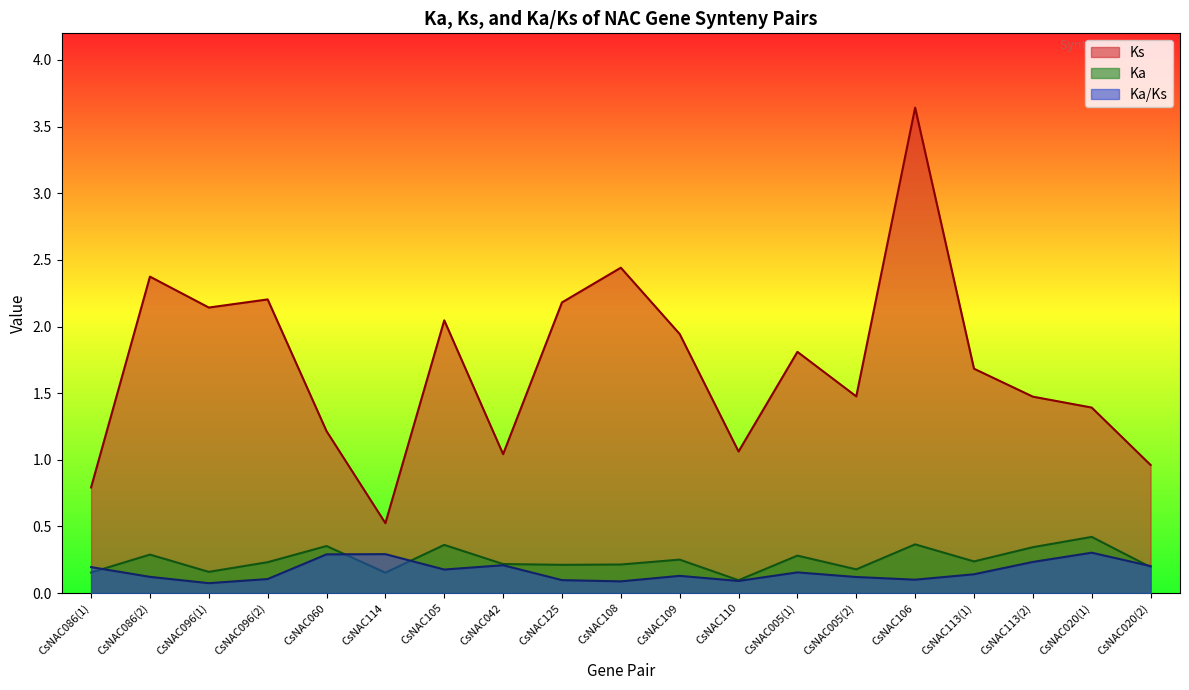

What is the average value of the Ka series?

0.2